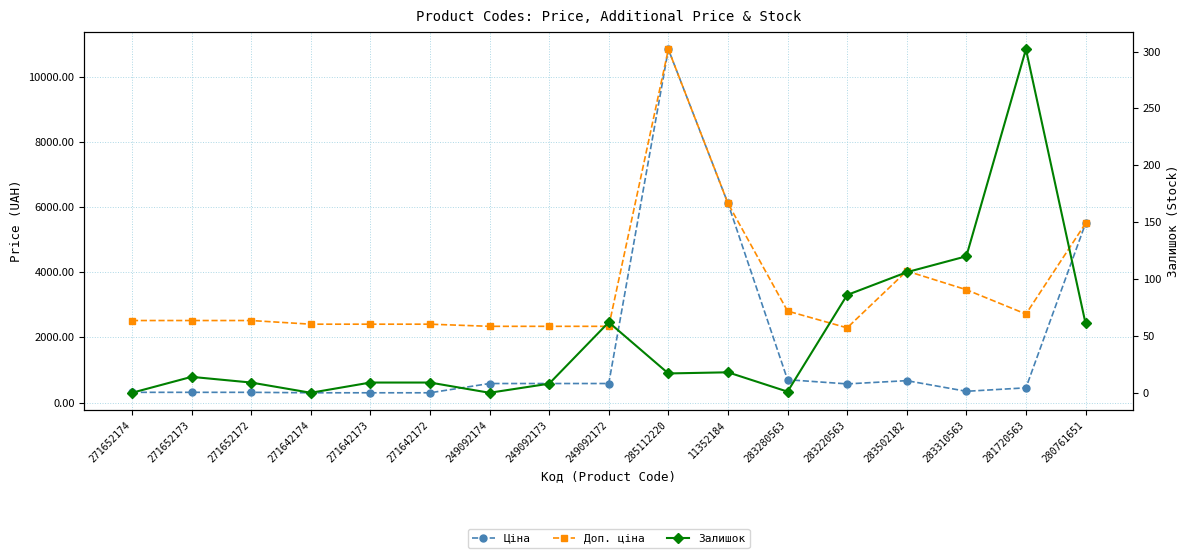

What is the difference between the Ціна values at 285112220 and 271642172?

10539.4